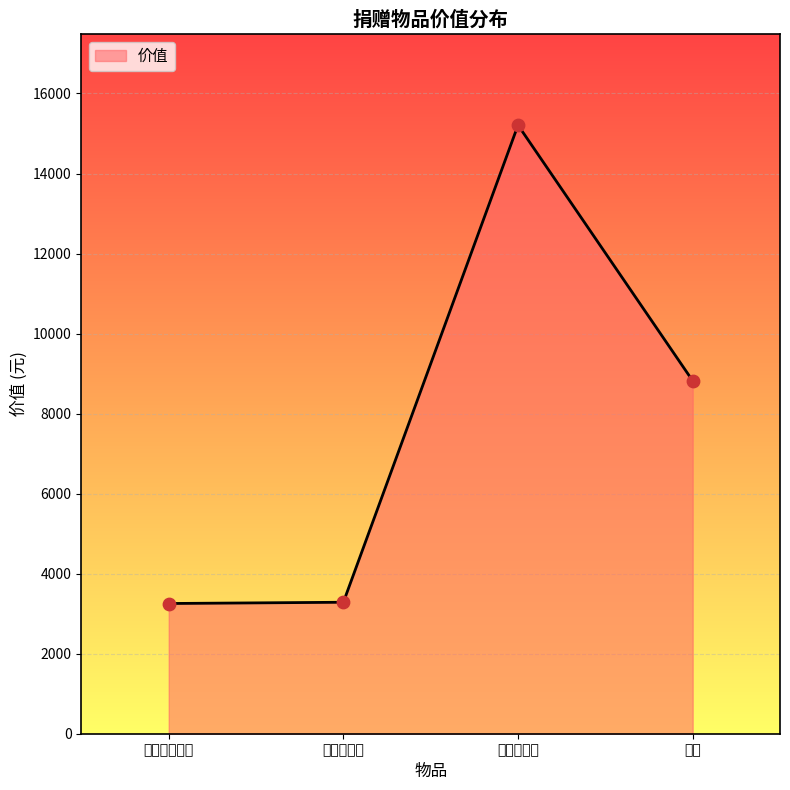

Approximately how many times larger is the value at 鸡蛋 compared to 男女生袜子?

2.7